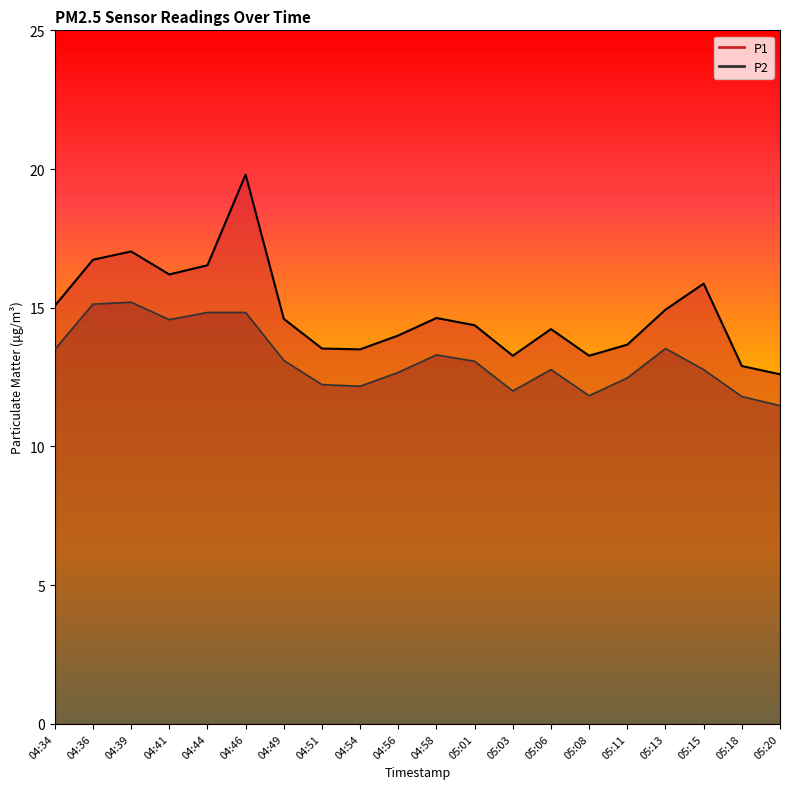

How many interior local valleys does the P1 series have?

4